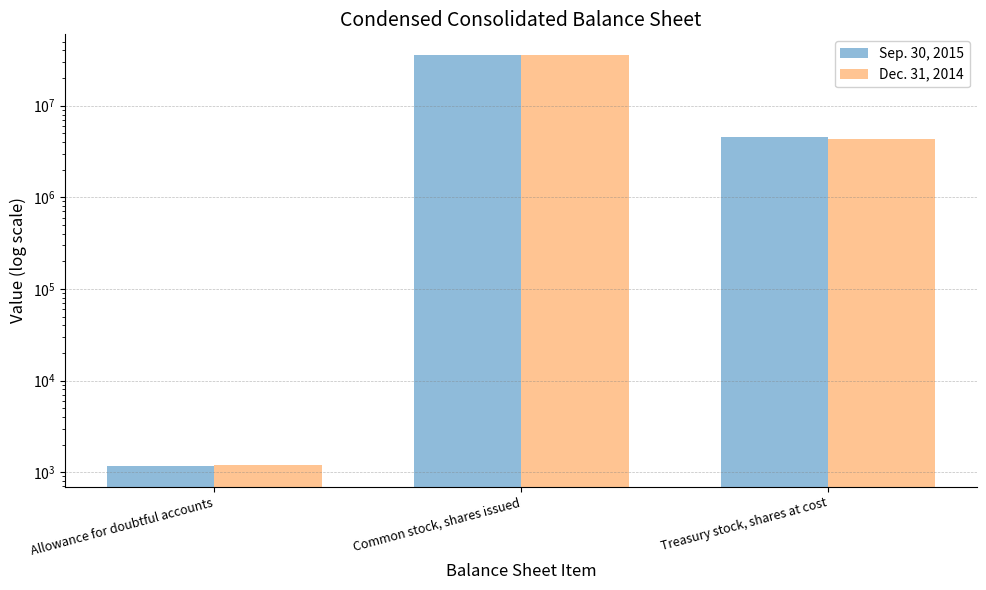

Which series has the largest range (max minus min)?

Sep. 30, 2015